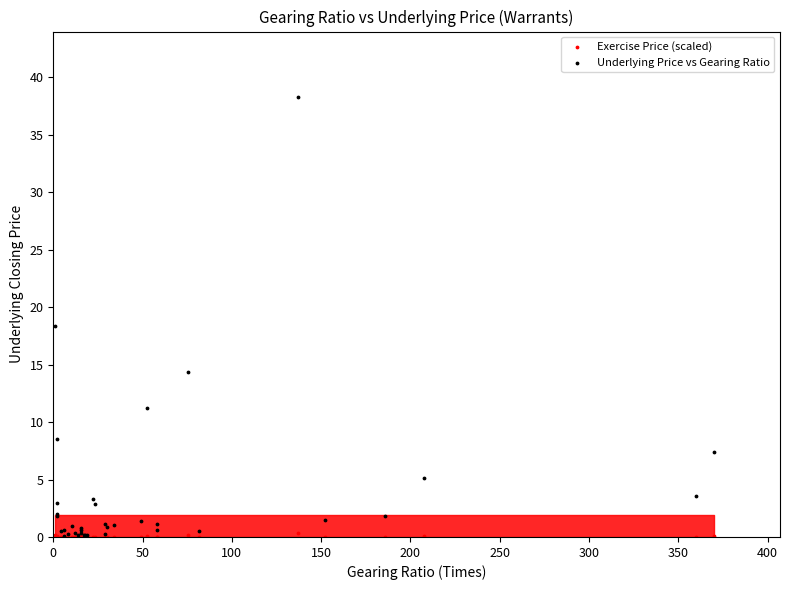

In the Underlying Price vs Gearing Ratio series, what Y value is closest to 19?

18.4